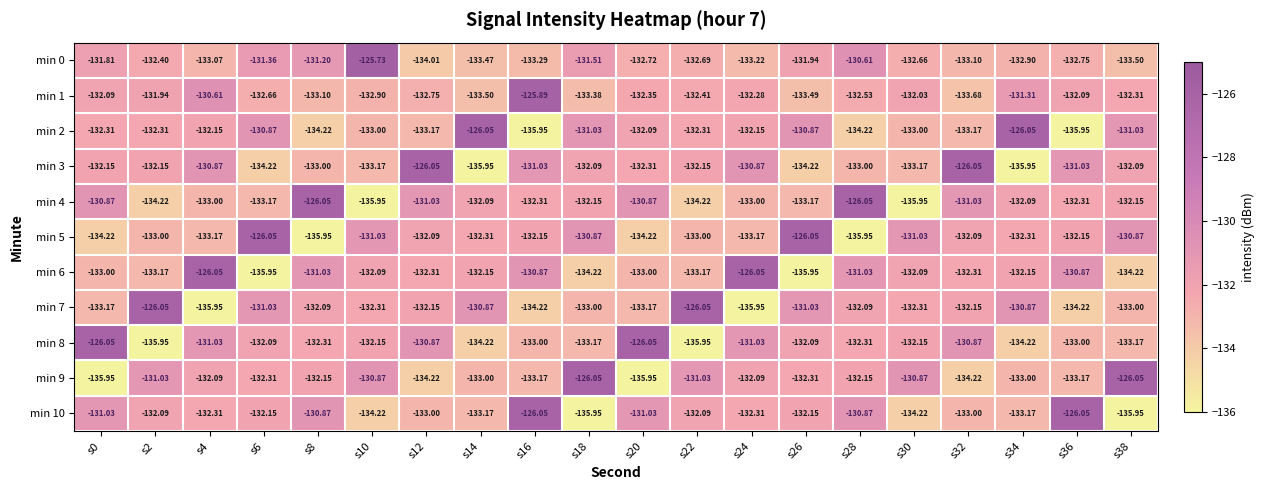

Is the value of min 3 at s28 greater than the value of min 6 at s30?

No